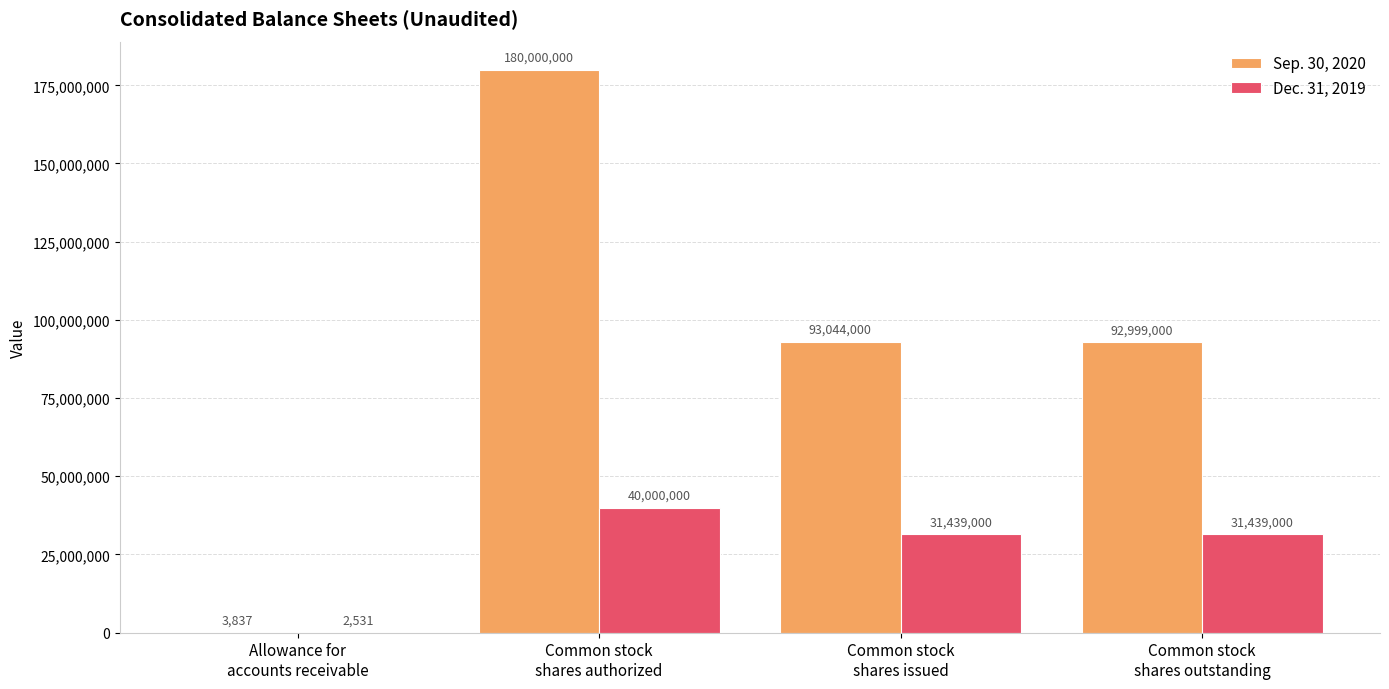

The value of Dec. 31, 2019 at Allowance for
accounts receivable is 2531. True or false?

True